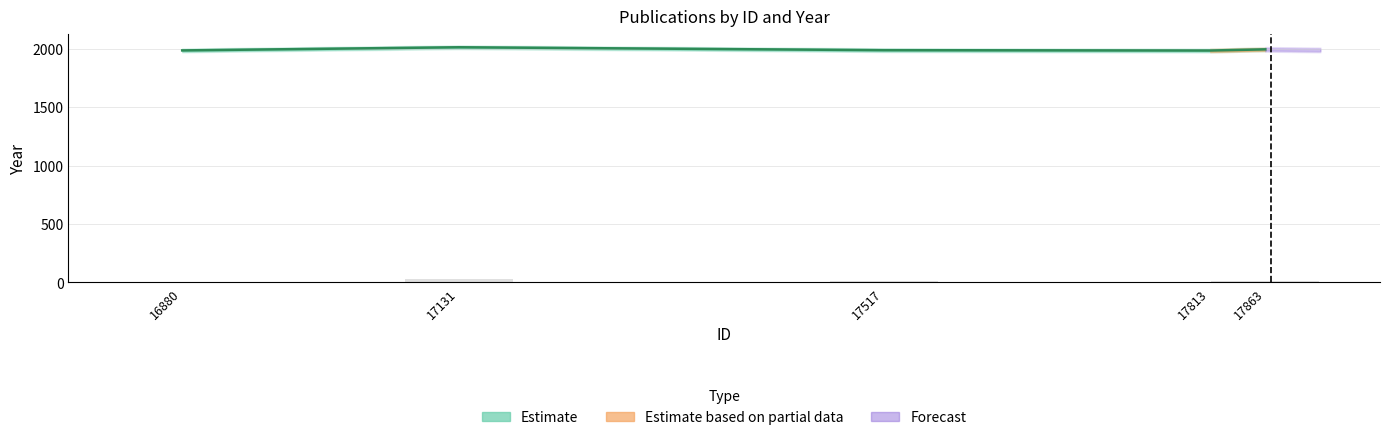

Which label corresponds to the smallest value in the chart?

17813